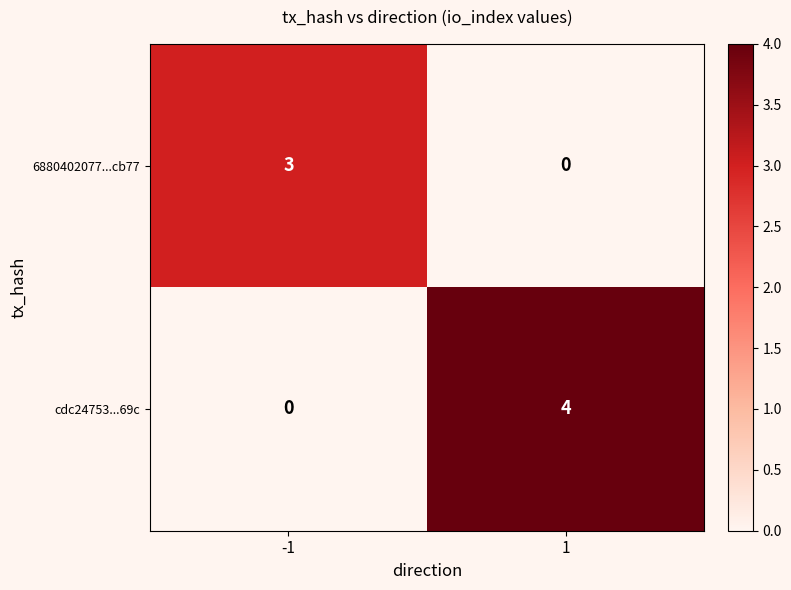

Reading left to right, extract all data points from this chart.

6880402077...cb77: -1=3	1=0
cdc24753...69c: -1=0	1=4